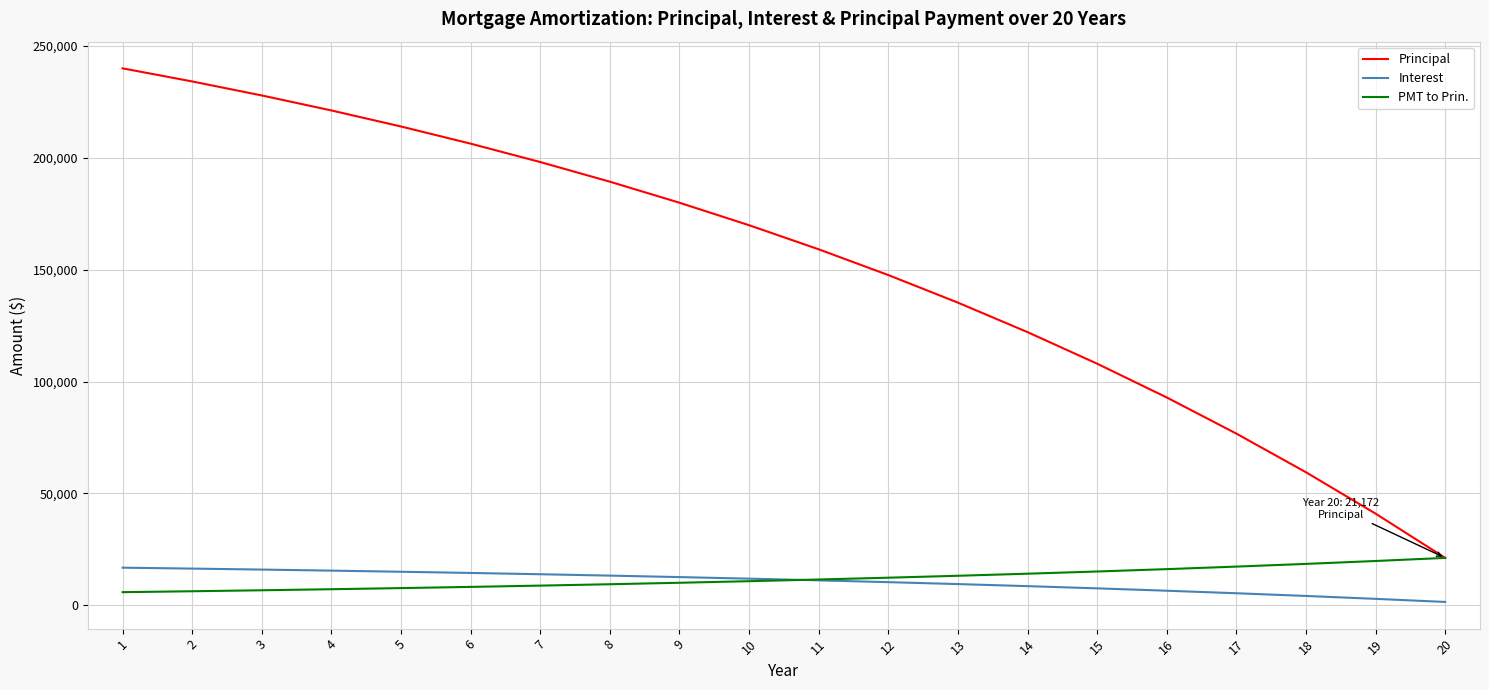

What are all the series names shown in the legend?

Principal, Interest, PMT to Prin.